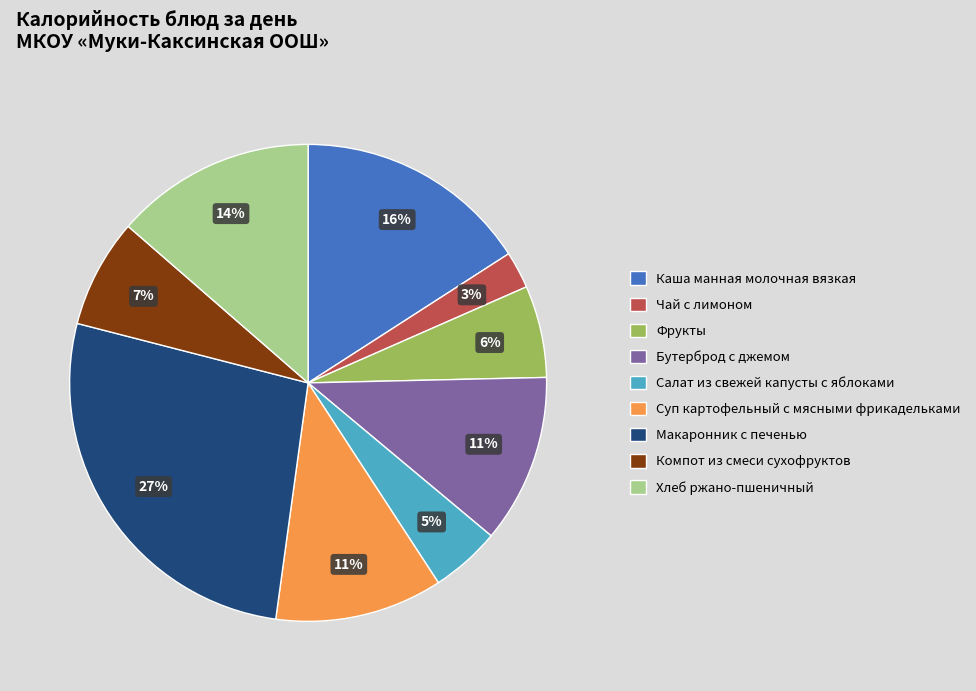

To the nearest percent, what percentage of the pie is Компот из смеси сухофруктов?

7%